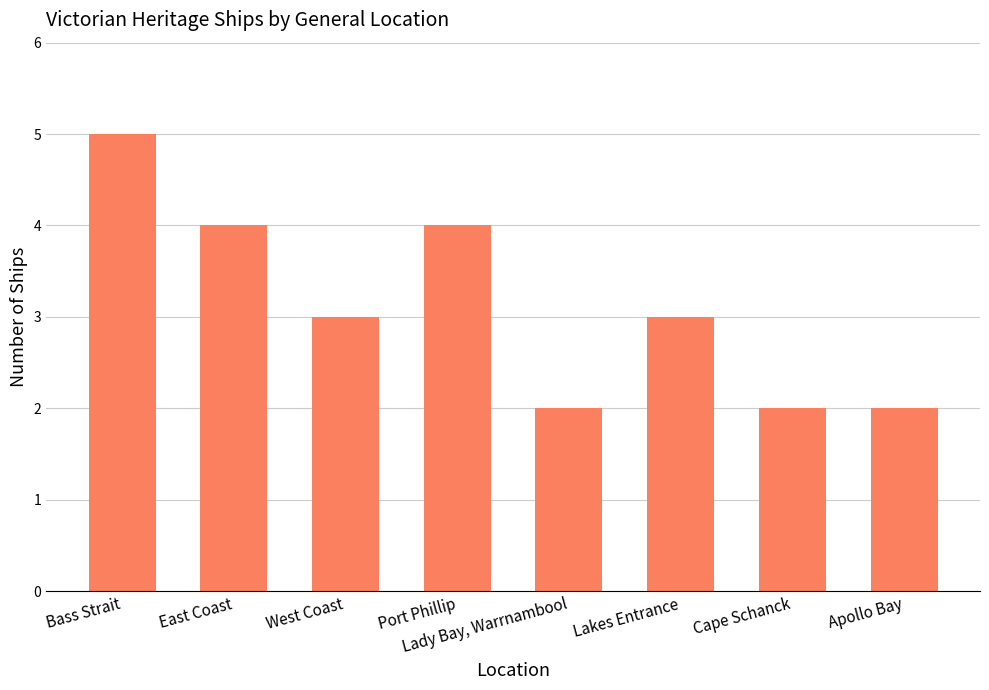

What is the average value?

3